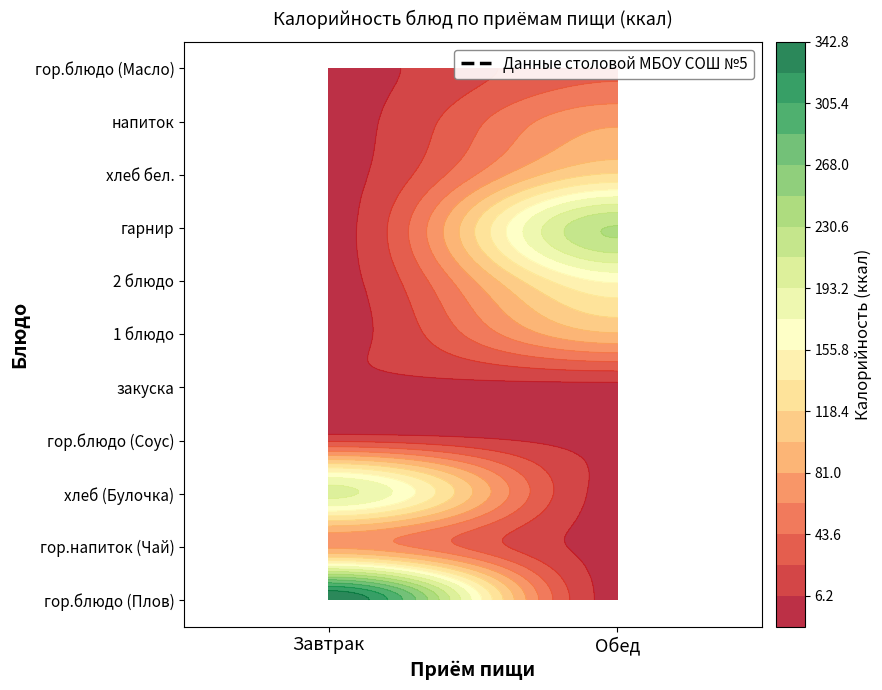

Rank the categories by Завтрак value from highest to lowest.

гор.блюдо (Плов), хлеб (Булочка), гор.напиток (Чай), гор.блюдо (Соус), закуска, 1 блюдо, 2 блюдо, гарнир, хлеб бел., напиток, гор.блюдо (Масло)